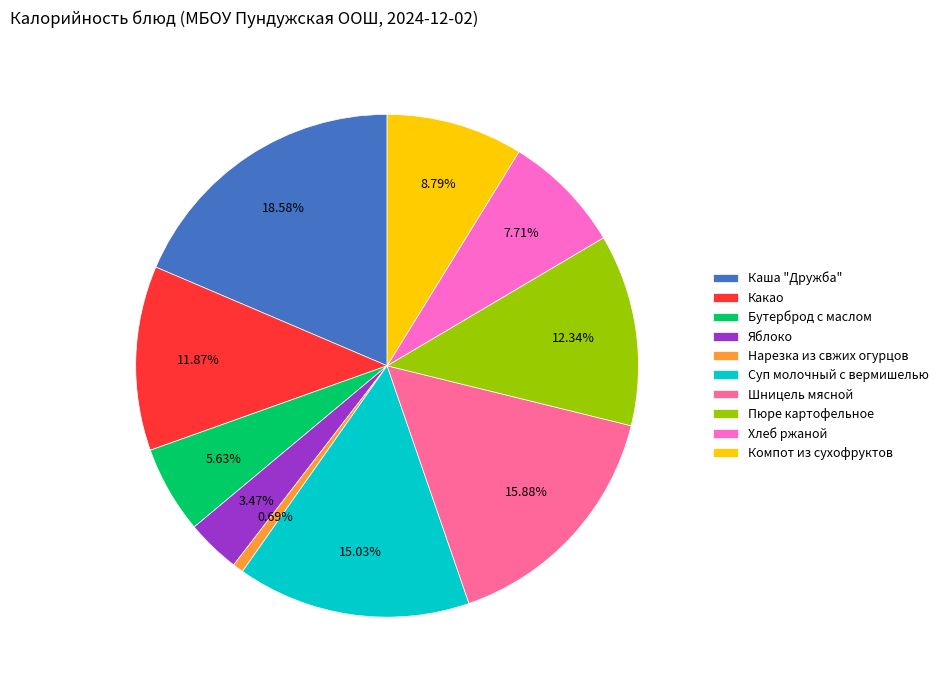

Count the number of slices in the pie.

10